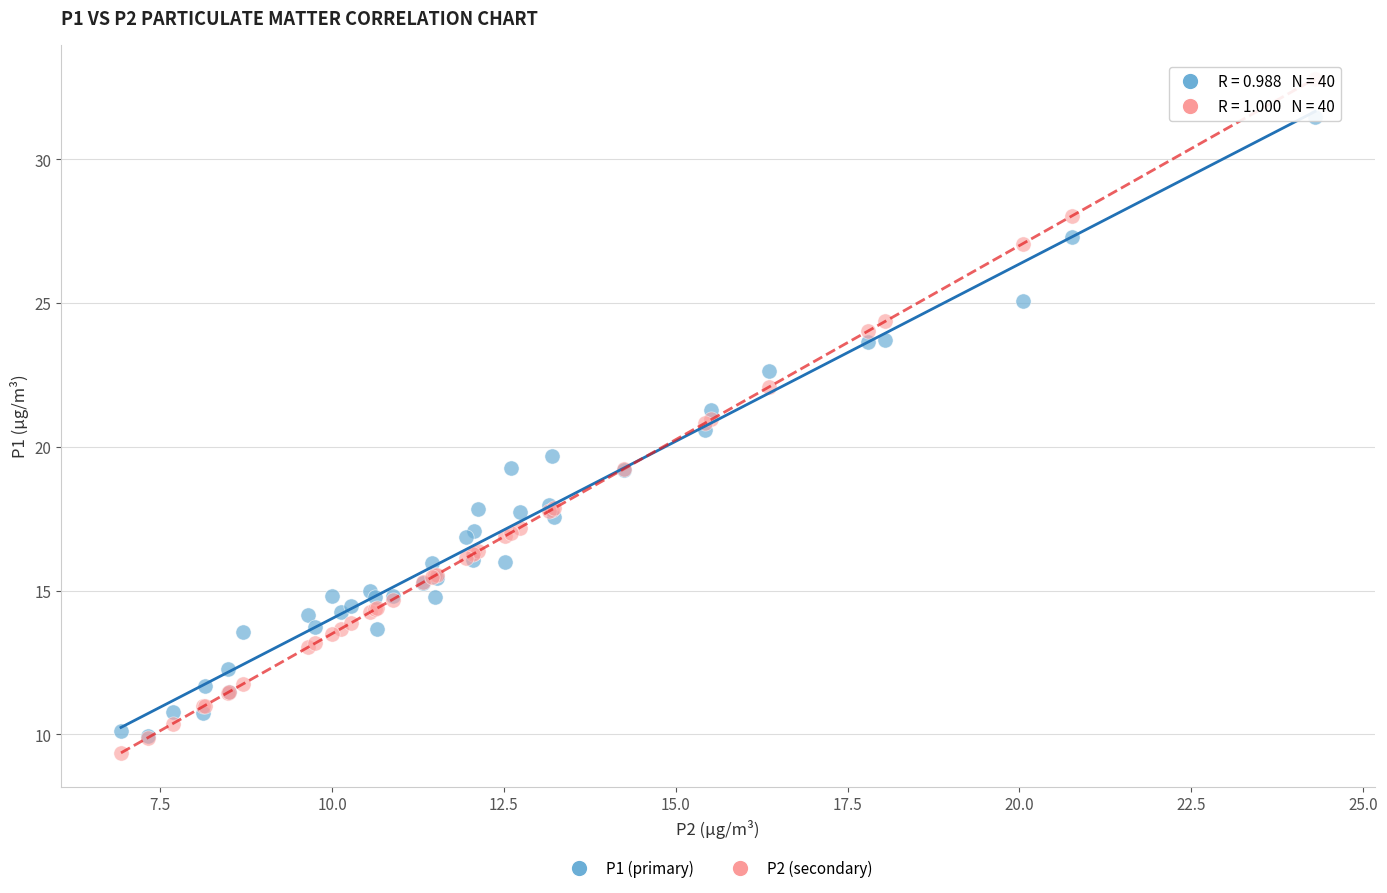

Which series has the largest Y range (max minus min)?

P2 (secondary)